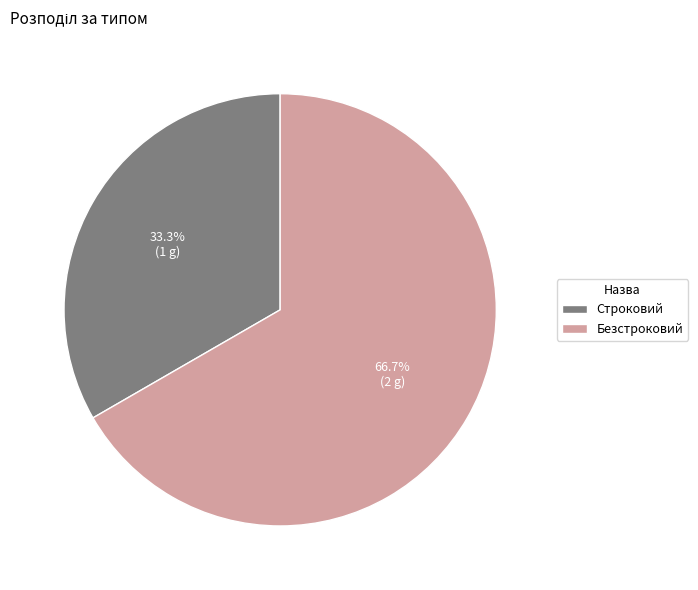

Approximately how many times larger is the value at Строковий compared to Безстроковий?

0.5